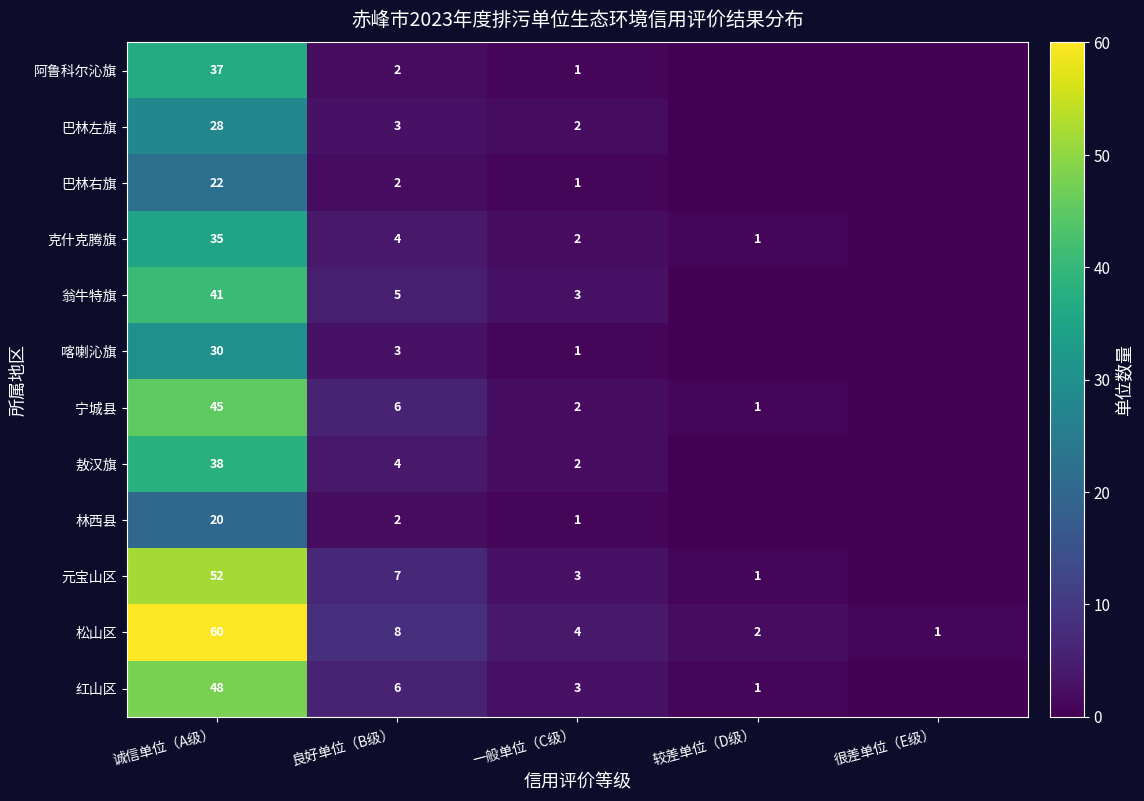

What is the spread (max minus min) of values at 诚信单位（A级）?

40